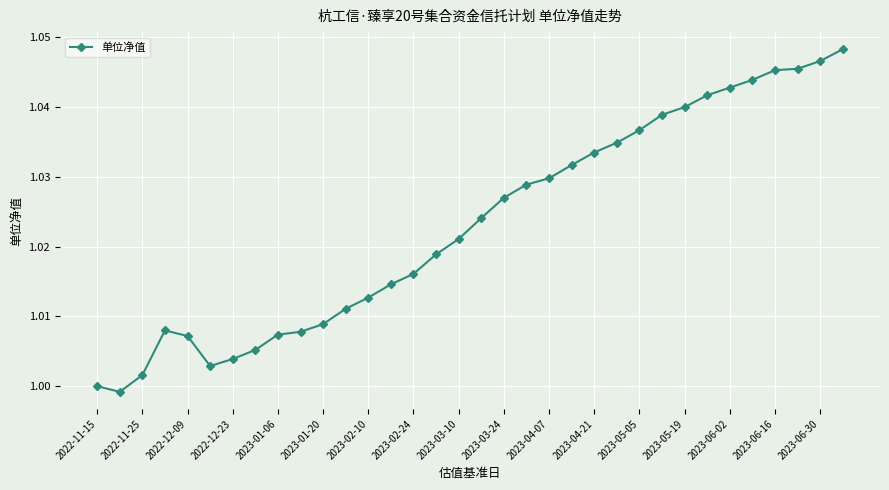

How many data points does each series have?

34